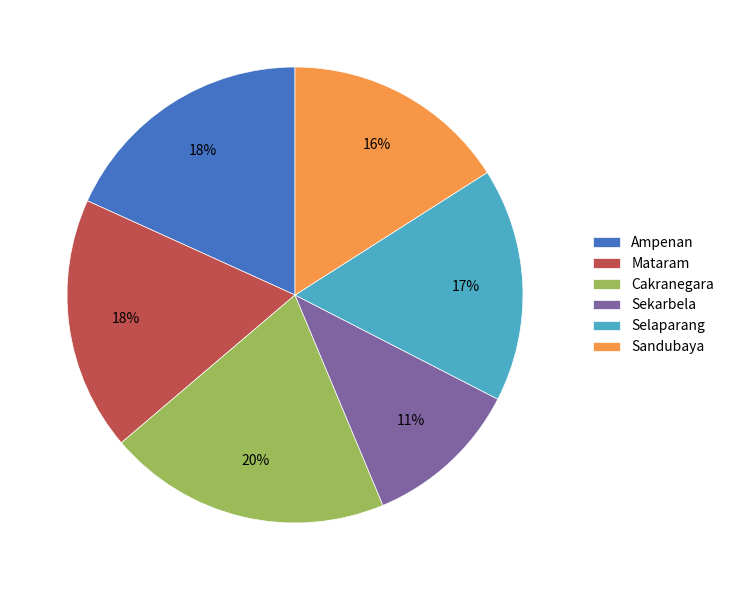

What percentage is the Selaparang slice, to the nearest percent?

17%